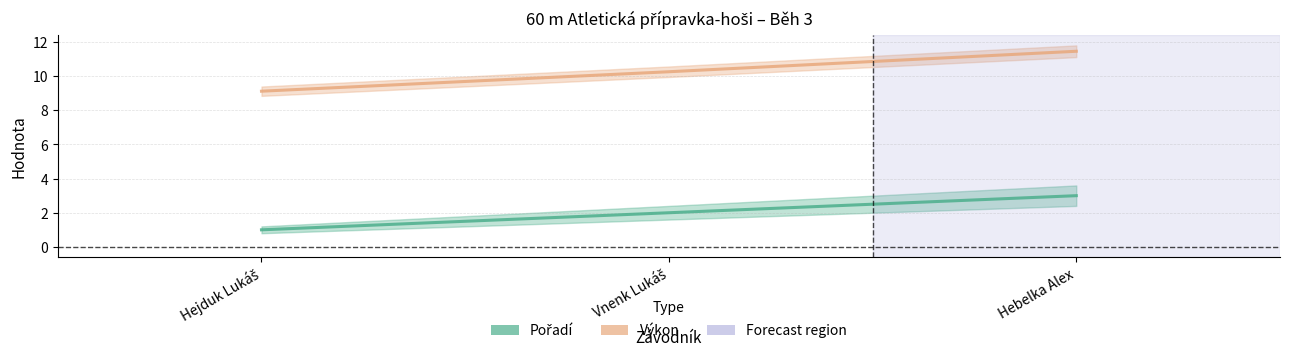

Reading left to right, what are all the values shown in this chart?

Pořadí: 1.0	2.0	3.0
Výkon: 9.1	10.3	11.5